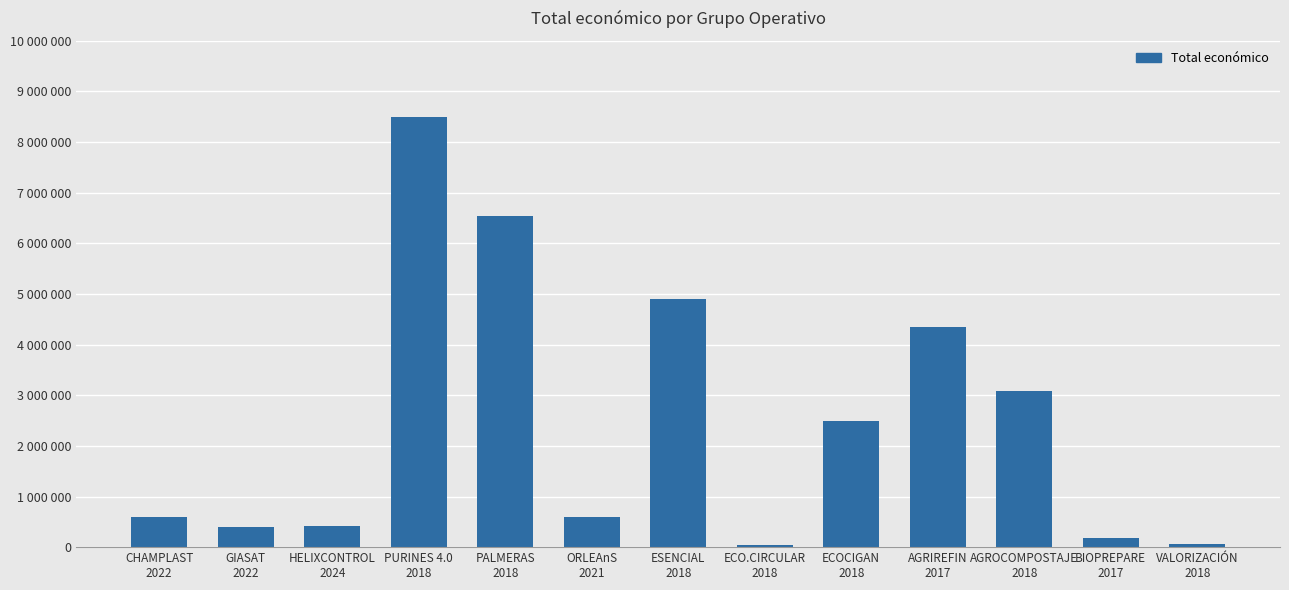

What is the label of the 4th bar from the left?

PURINES 4.0
2018